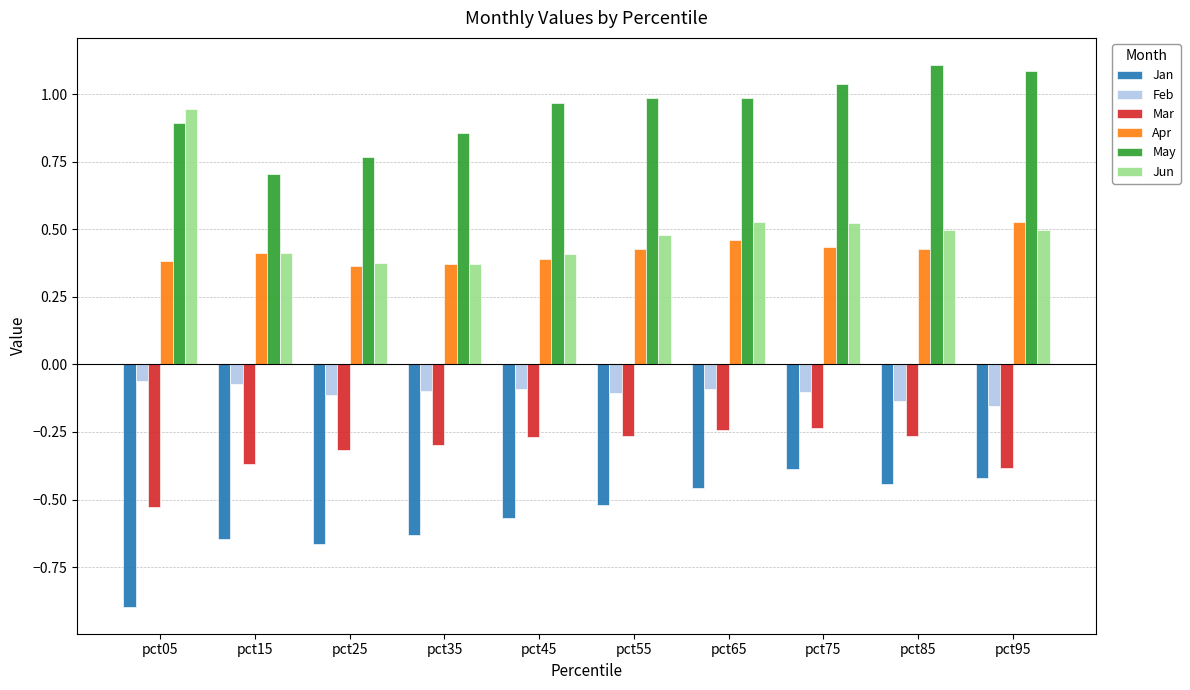

At how many categories does at least one series exceed 0?

10